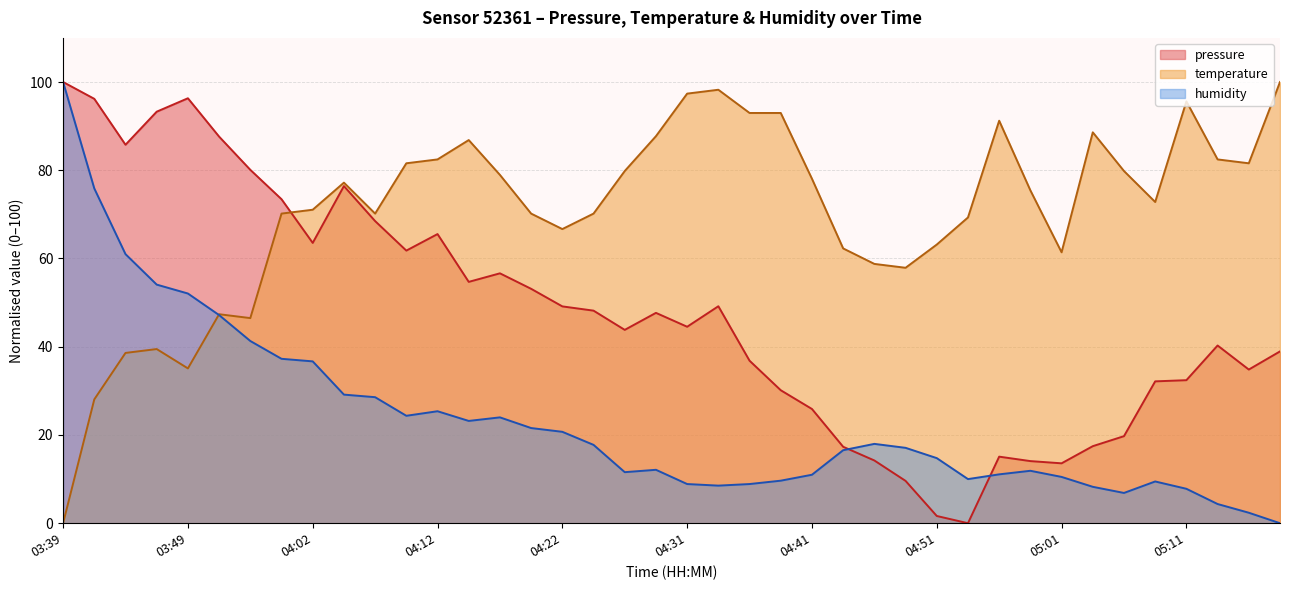

Rank the series at 04:51 from lowest to highest value.

pressure, humidity, temperature